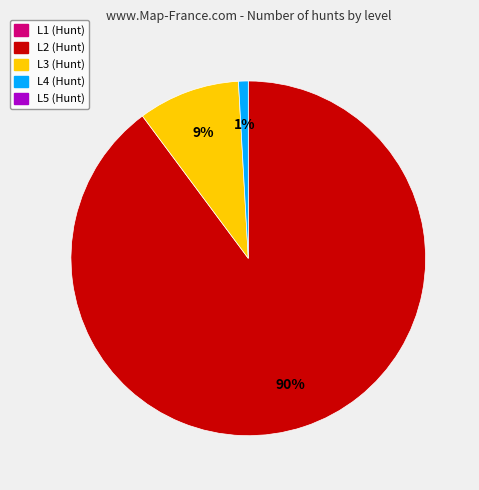

To the nearest percent, what is the average slice percentage?

33%